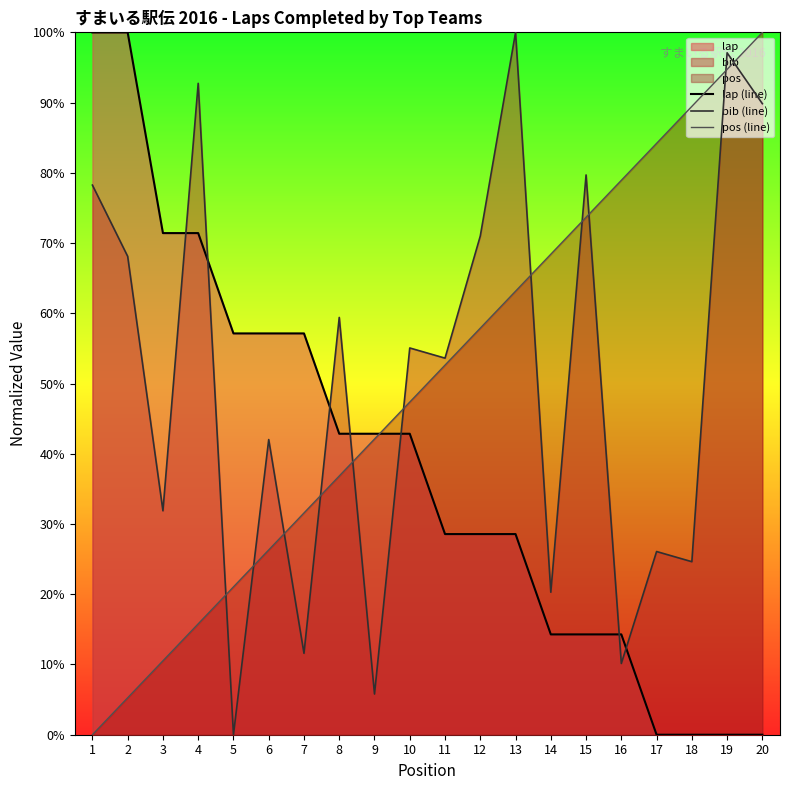

Read the pos (line) value at 3.

10.5